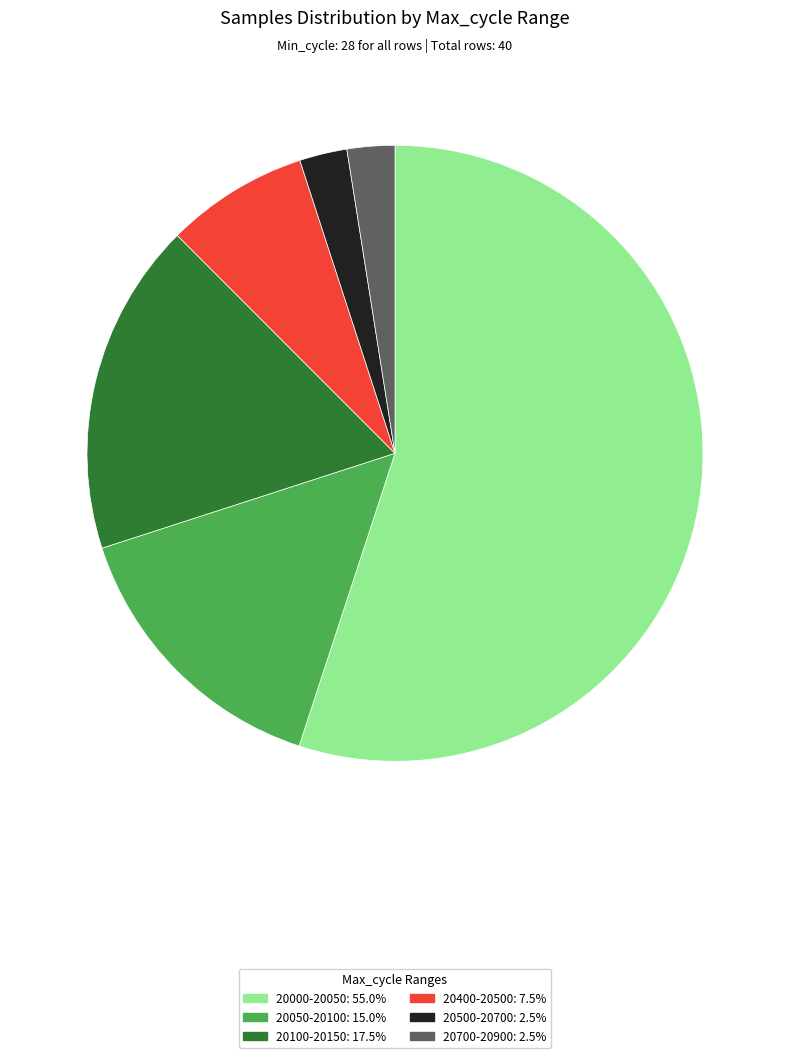

How many slices are in this pie chart?

6